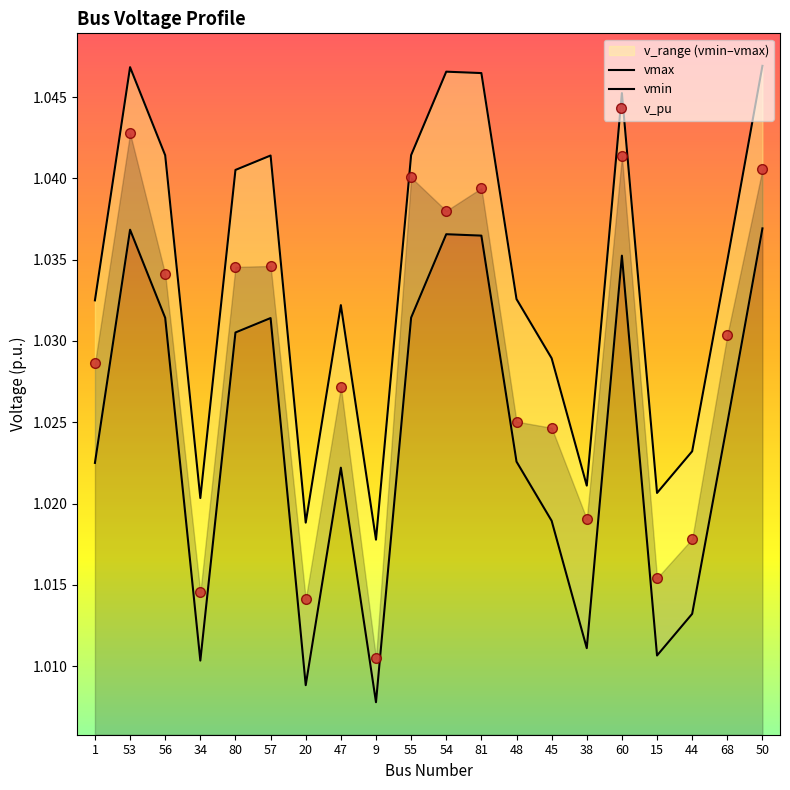

How many categories are shown in the chart?

20